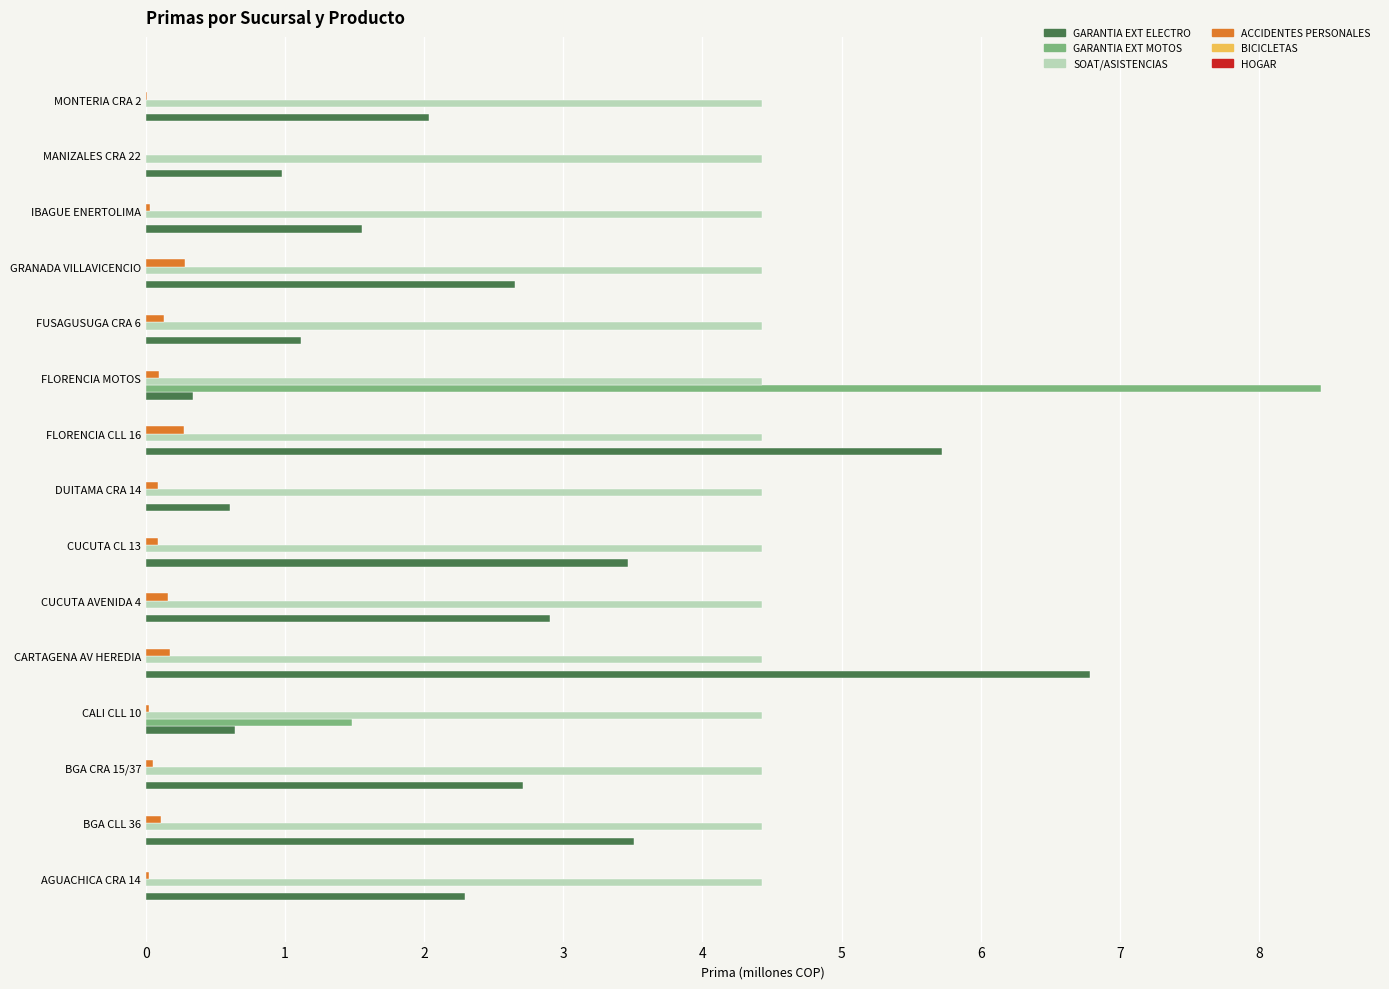

At which label is GARANTIA EXT MOTOS closest to 4?

CALI CLL 10